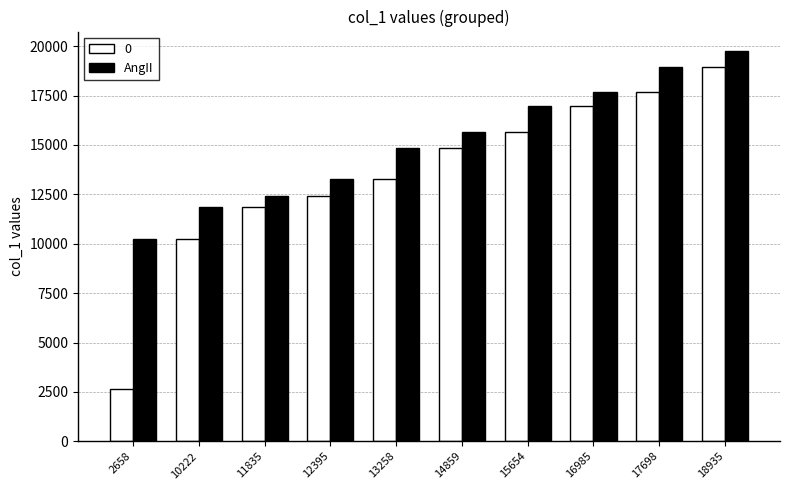

At which label does 0 reach its peak?

18935